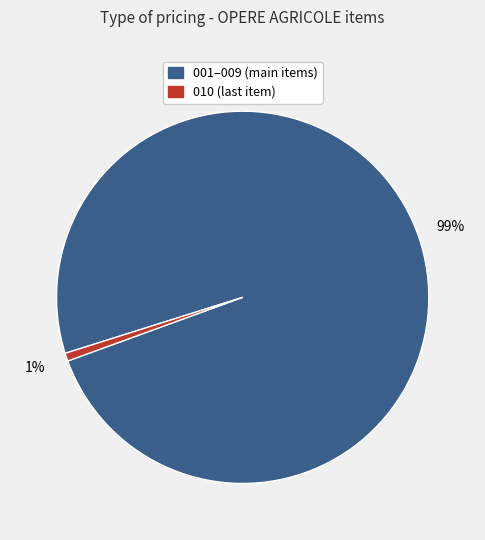

Does any single category account for the majority?

Yes